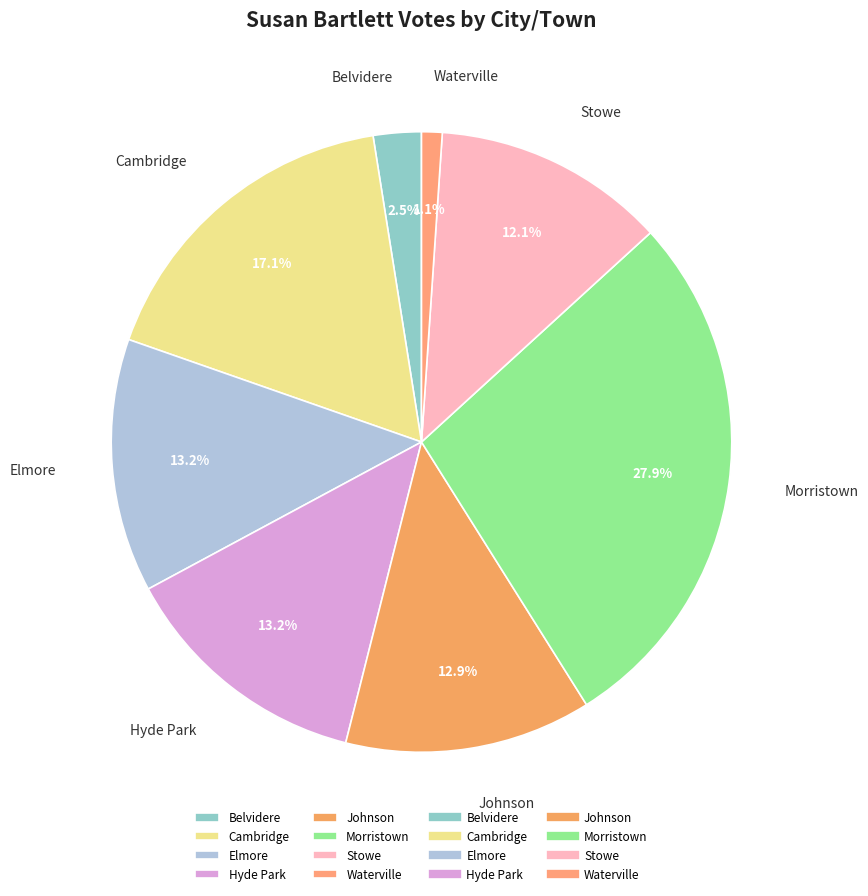

To the nearest percent, what percentage of the pie is Johnson?

13%